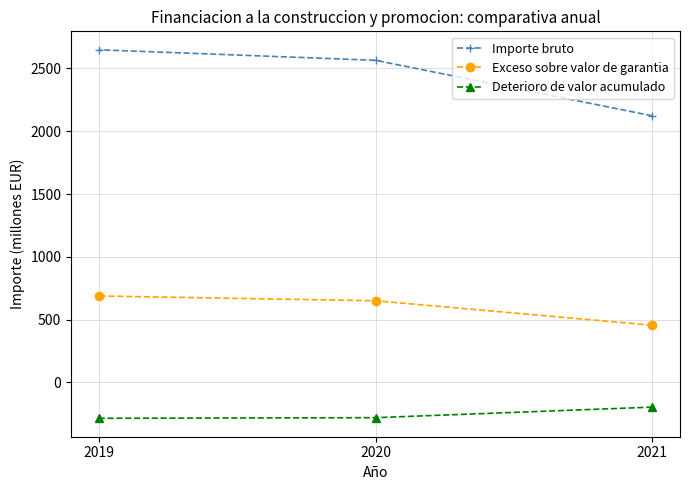

List the series in order of their peak value, lowest first.

Deterioro de valor acumulado, Exceso sobre valor de garantia, Importe bruto